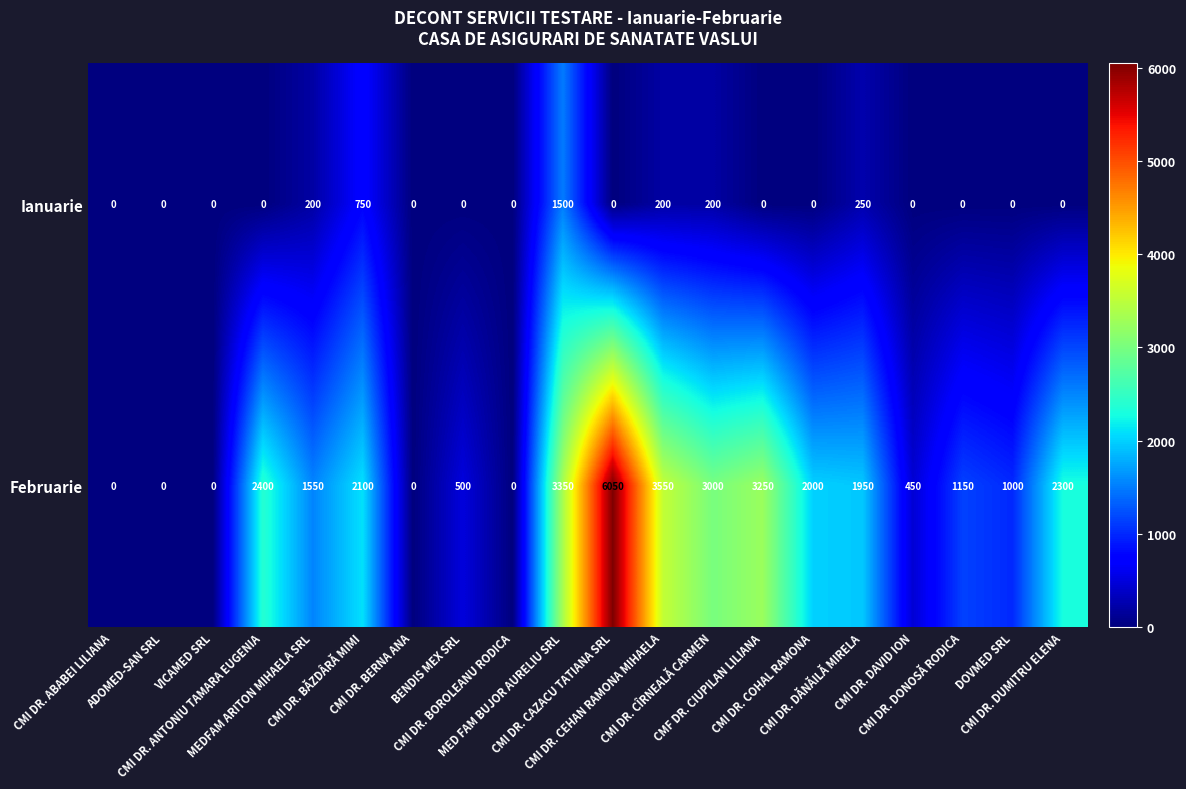

List the series in order of their overall mean, highest first.

Februarie, Ianuarie